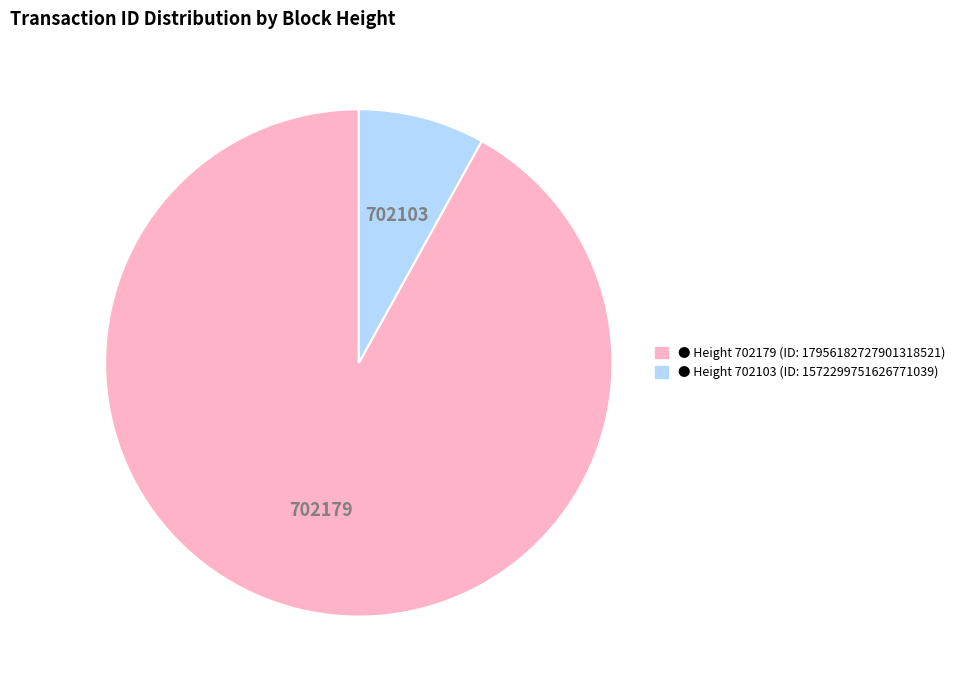

Does any single category account for the majority?

Yes